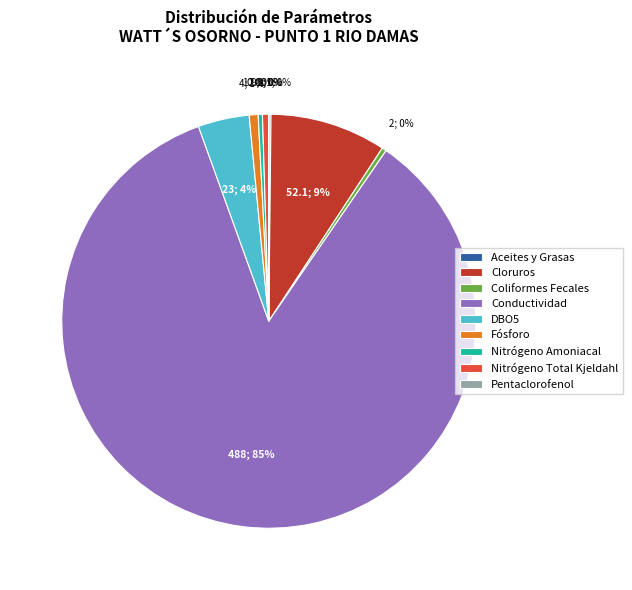

Is there a majority slice in this chart?

Yes